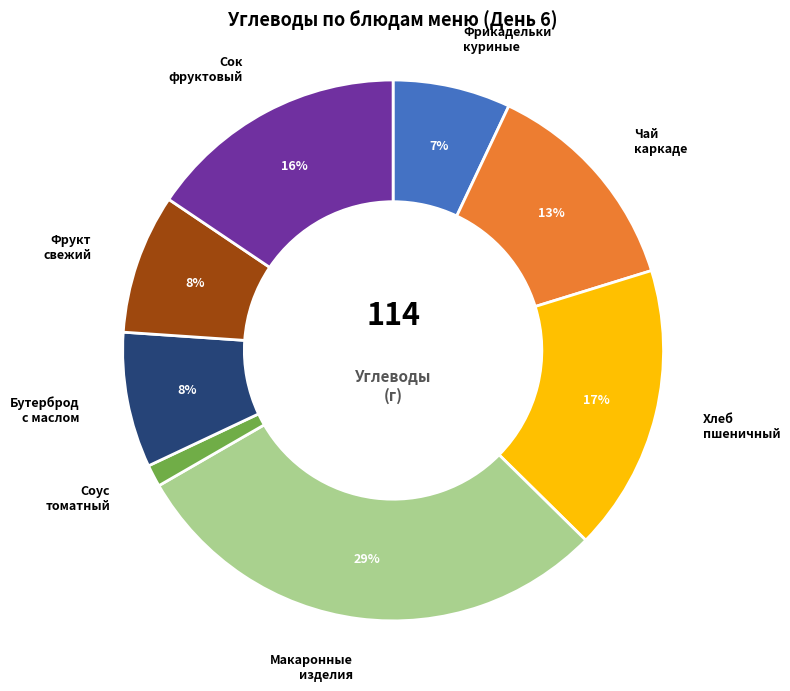

Is there a majority slice in this chart?

No